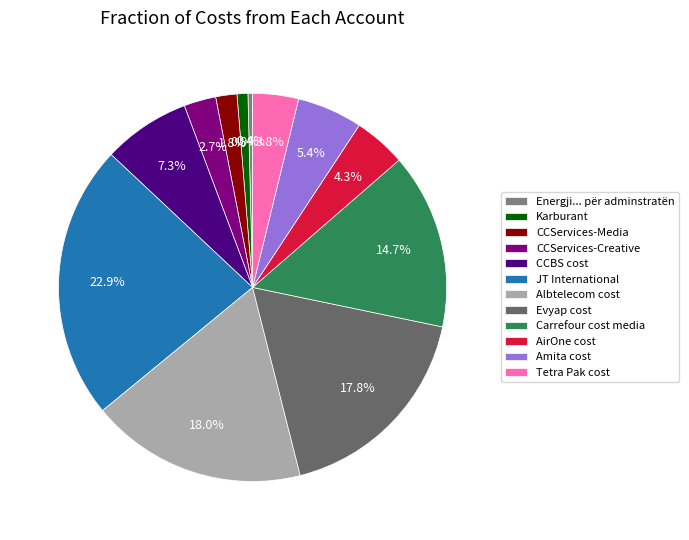

What percentage is the Evyap cost slice, to the nearest percent?

18%